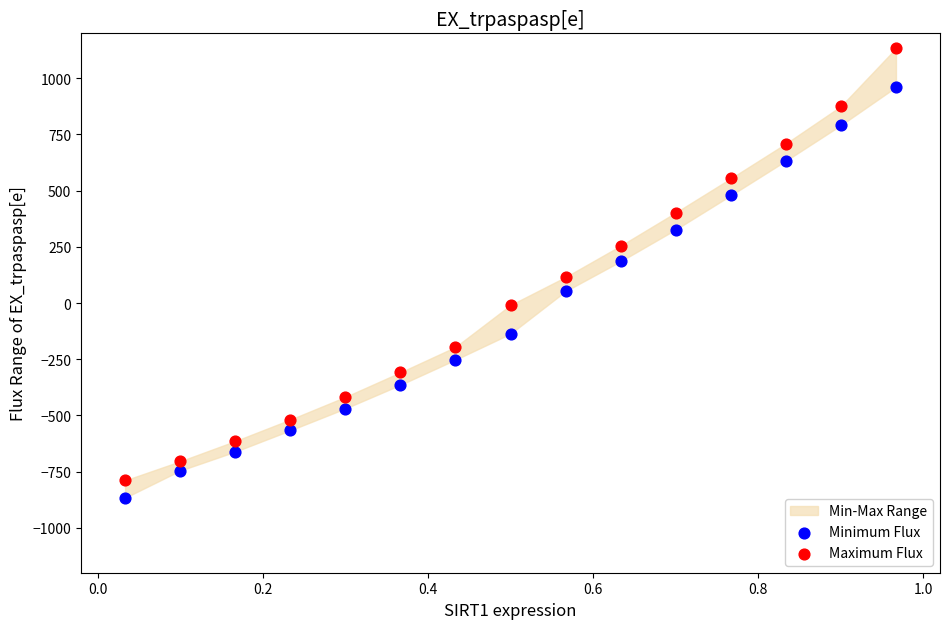

Across all data points, what is the range of Y values (max minus min)?

2000.0